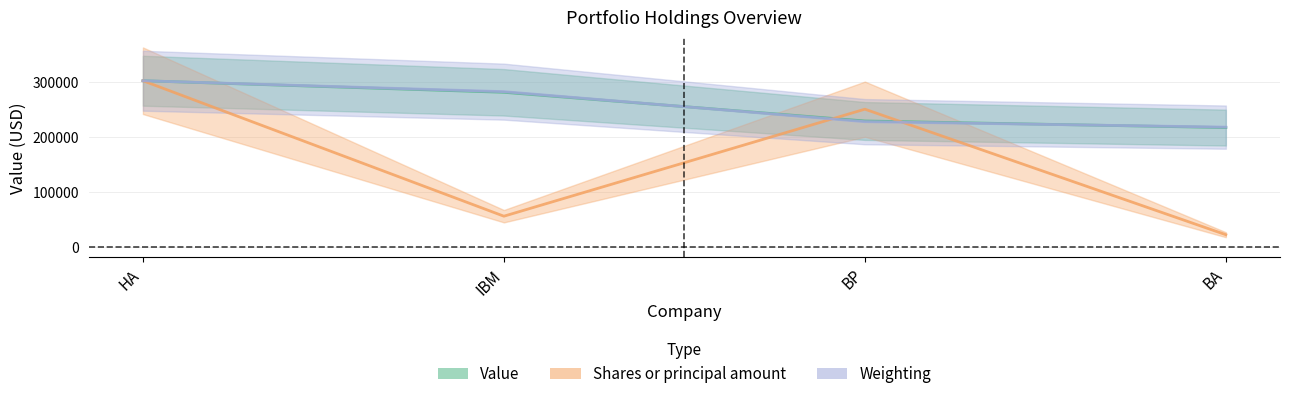

The value of Value at HA is 302000.0. True or false?

True